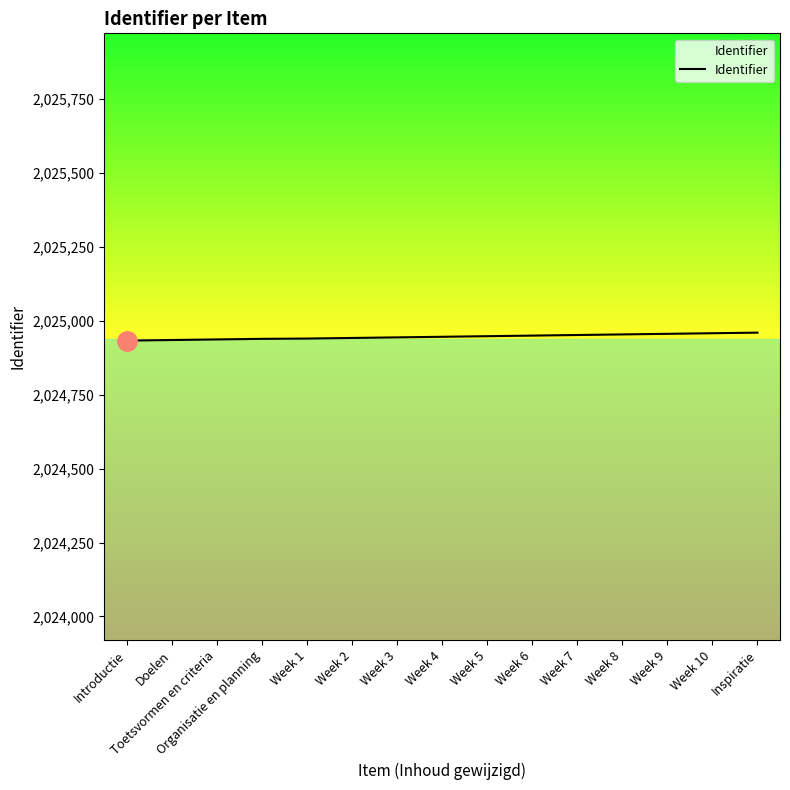

What is the difference between the maximum and minimum values?

27